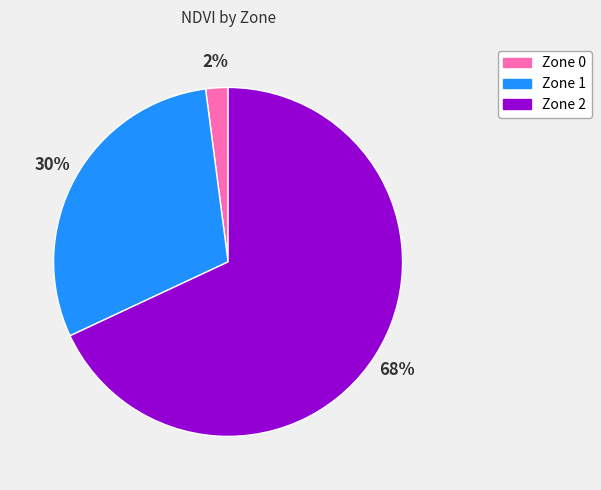

Approximately how many times larger is the value at Zone 2 compared to Zone 1?

2.3